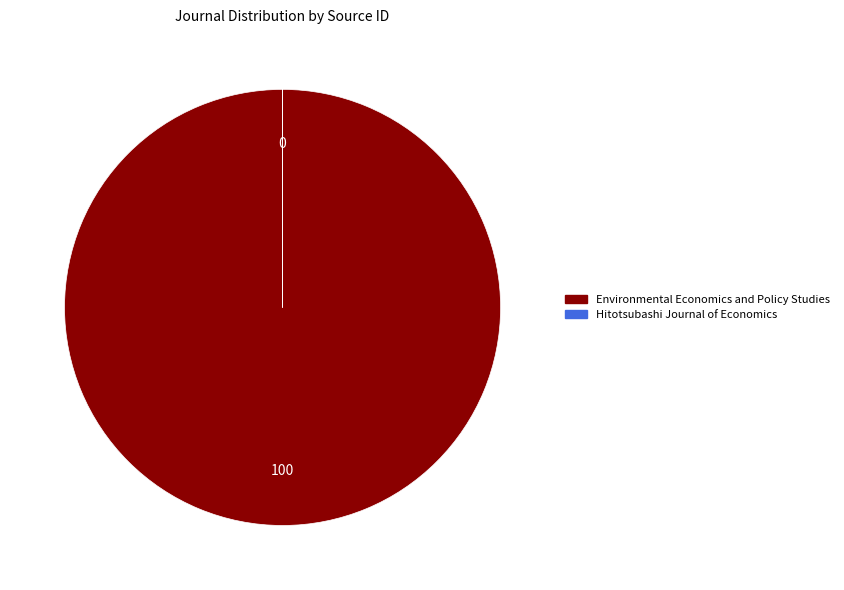

Is it true that Environmental Economics and Policy Studies is 86% of the pie?

False